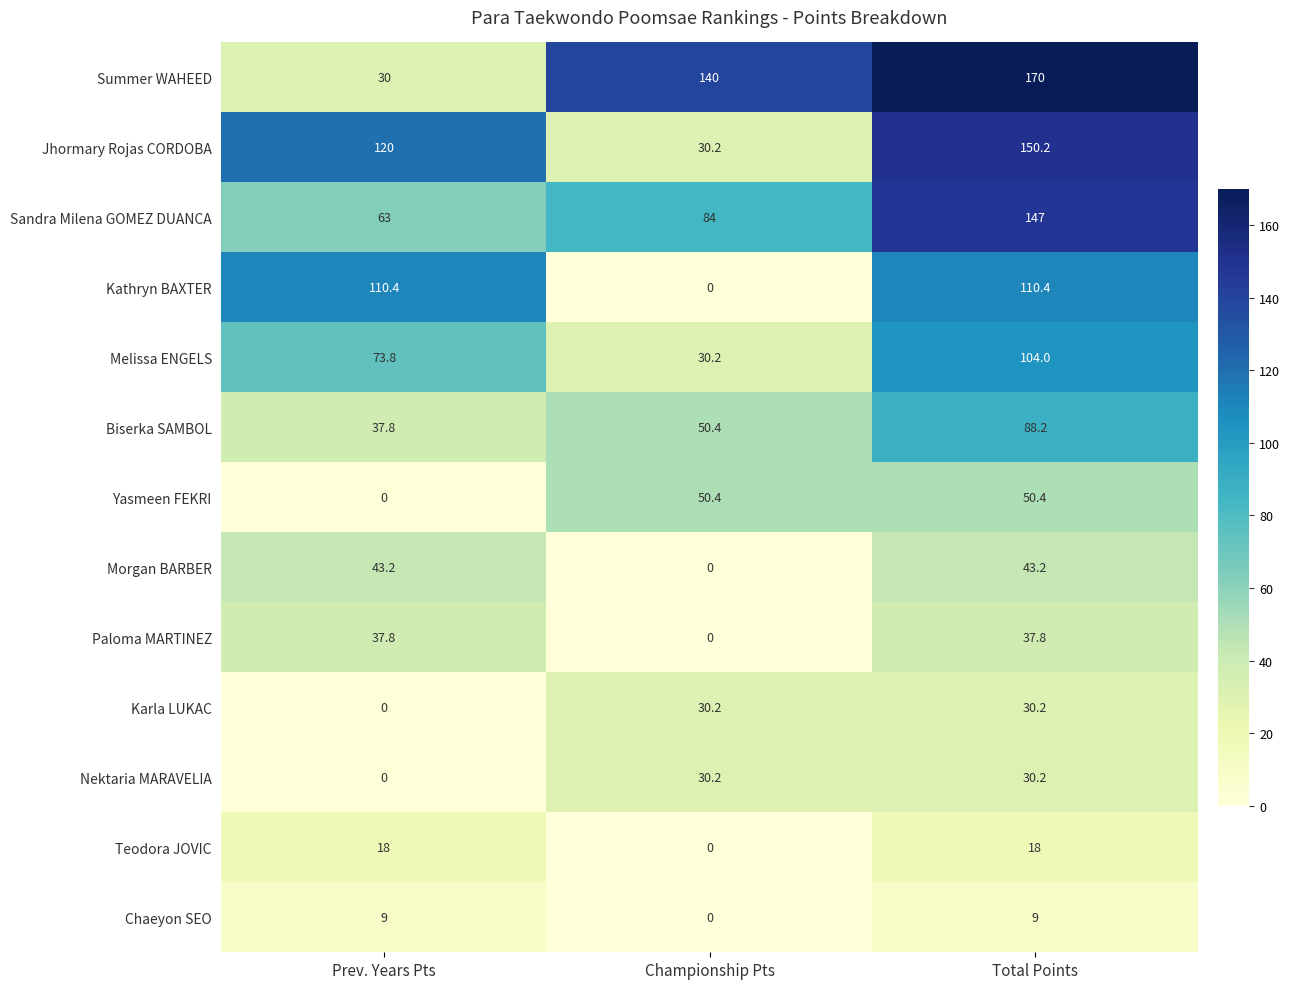

Between Championship Pts and Total Points, which series saw the biggest shift?

Jhormary Rojas CORDOBA